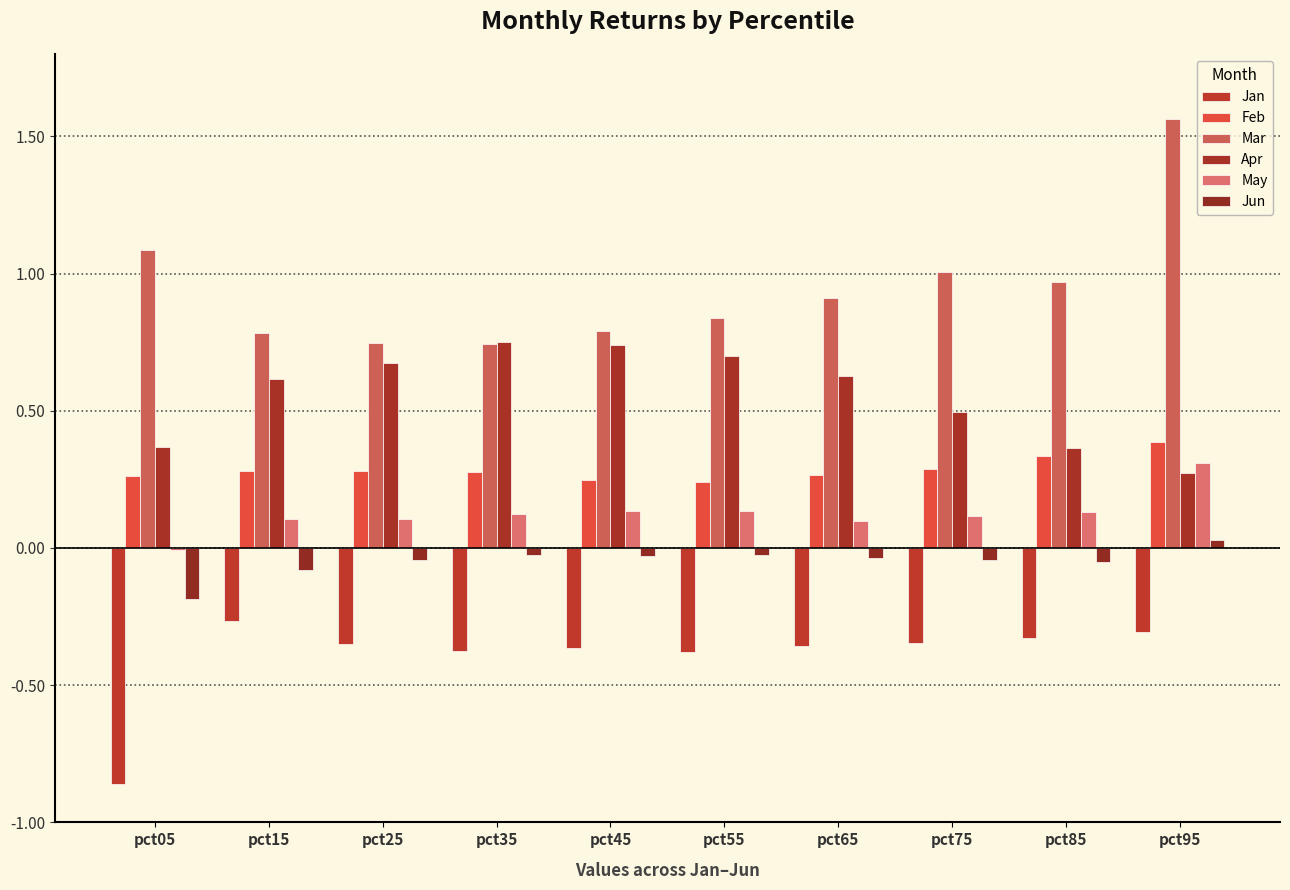

Which series has the widest spread of values?

Mar